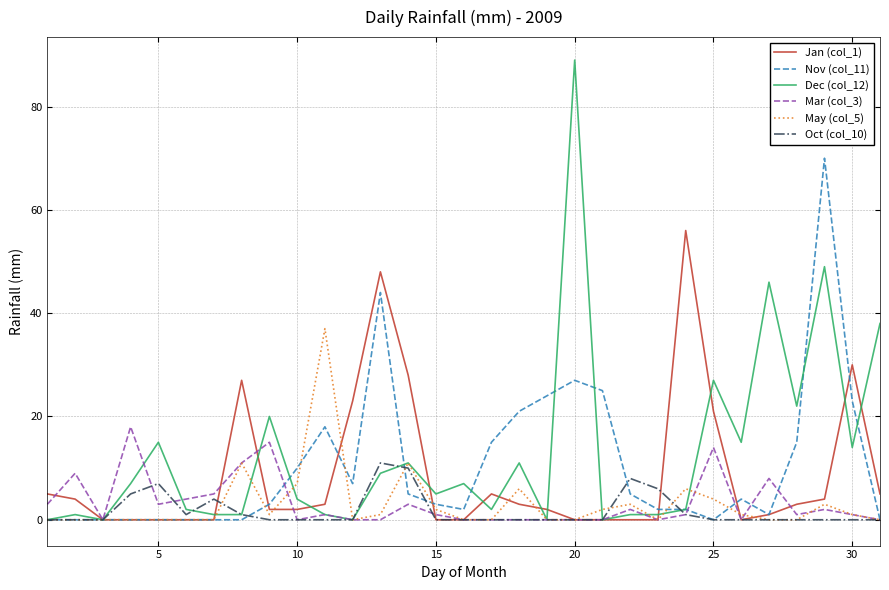

Which series has the widest spread of values?

Dec (col_12)